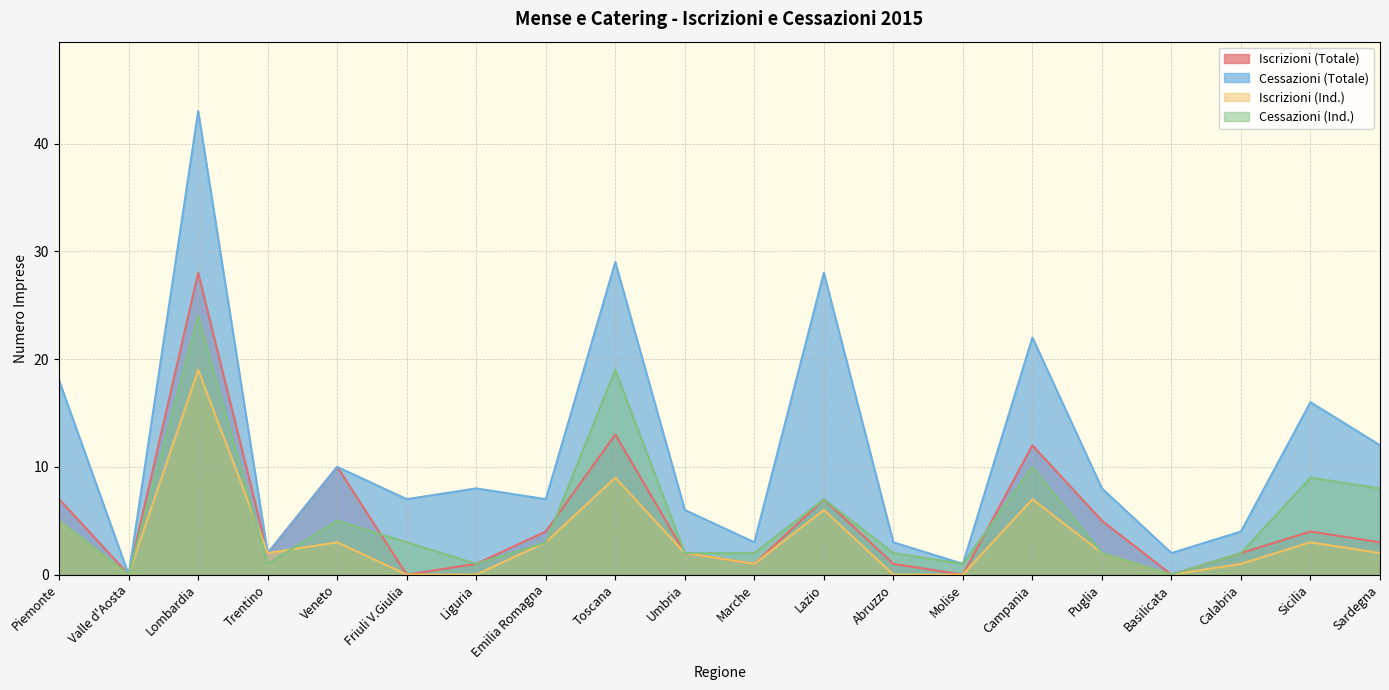

Which has a higher value, Liguria or Lombardia?

Lombardia